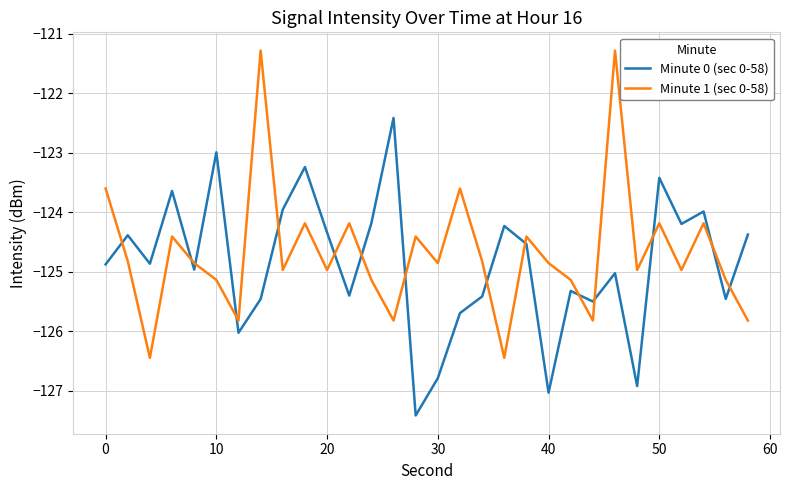

Rank the series by their maximum value, from highest to lowest.

Minute 1 (sec 0-58), Minute 0 (sec 0-58)